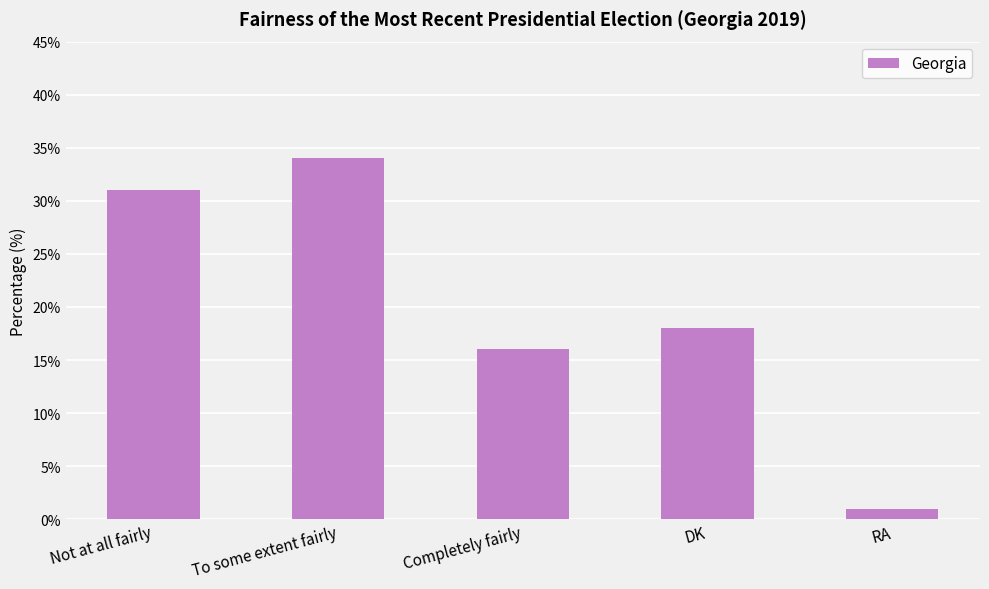

True or false: the data shows 18 at DK.

True